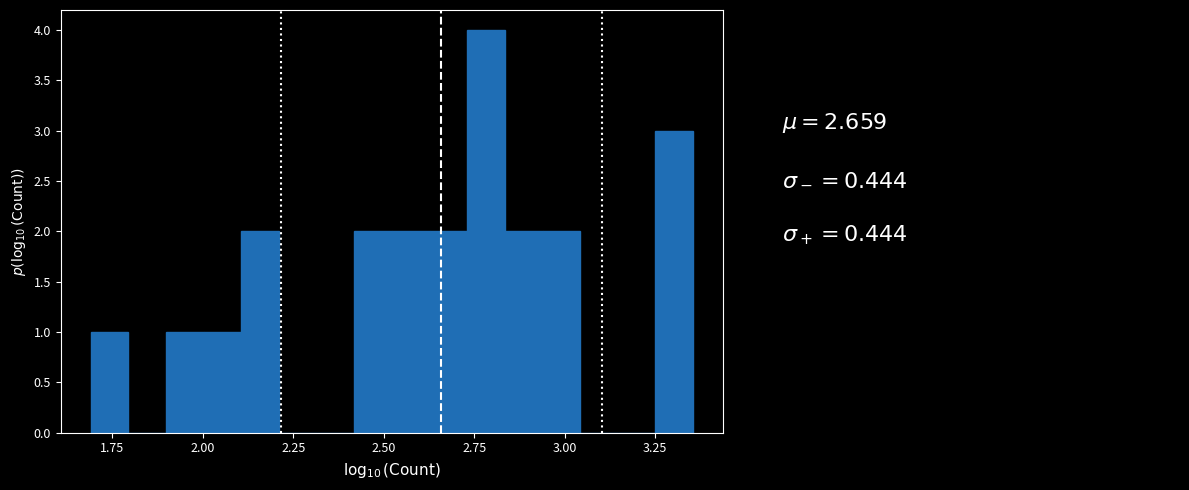

Around what value on the x-axis is the tallest bar? Give the approximate position of its centre, as read against the axis.

2.80